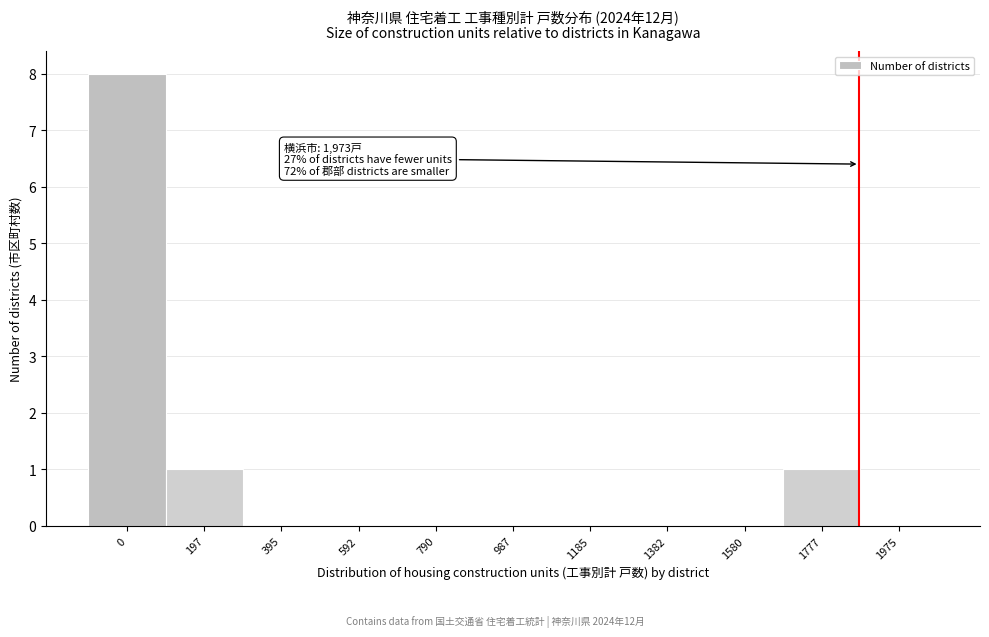

Reading right to left, what are all the values shown in this chart?

1975=0	1777=1	1580=0	1382=0	1185=0	987=0	790=0	592=0	395=0	197=1	0=8